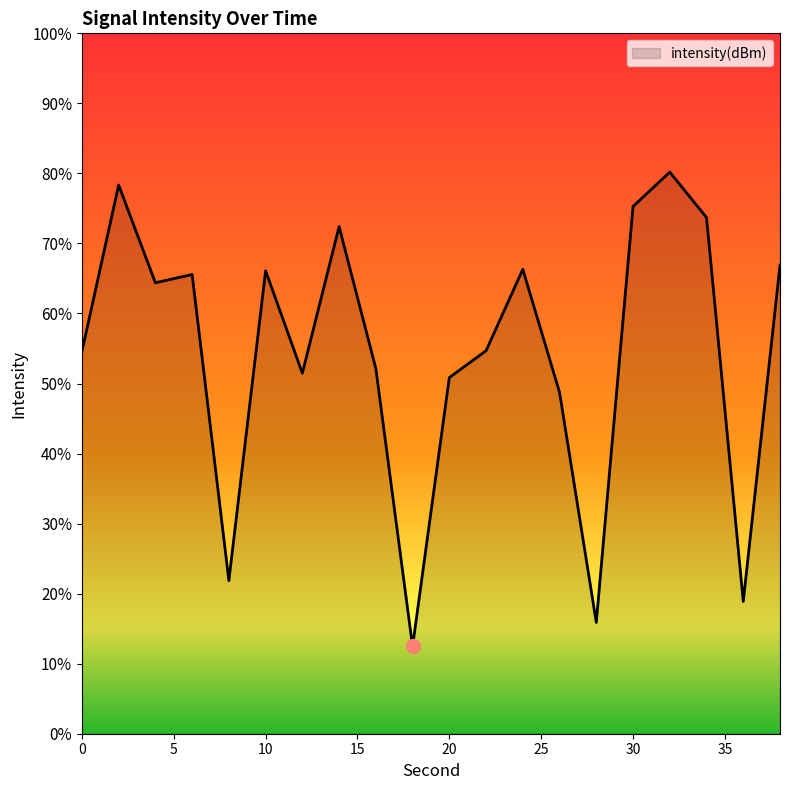

List the labels in order of value, largest first.

32, 2, 30, 34, 14, 38, 24, 10, 6, 4, 22, 0, 16, 12, 20, 26, 8, 36, 28, 18